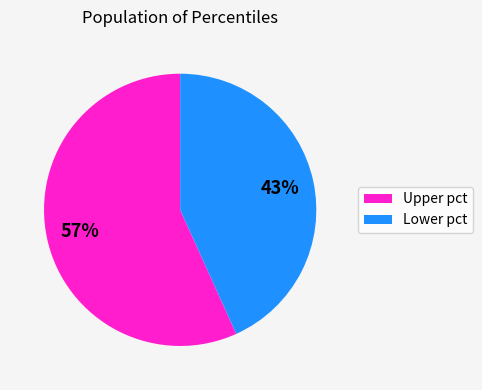

To the nearest percent, what is the difference between the largest and smallest slice percentages?

14%